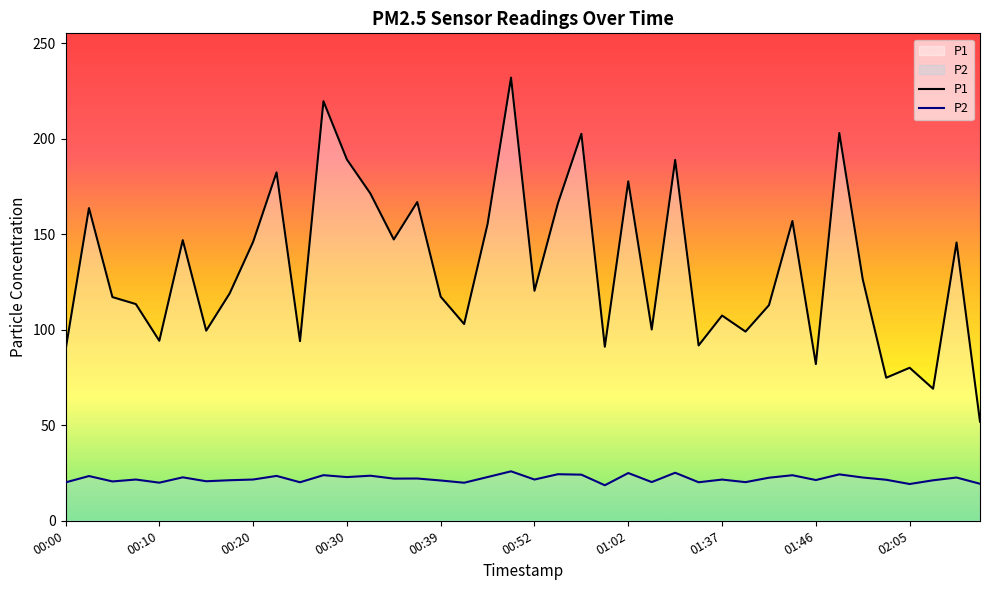

True or false: P1 and P2 cross at least once.

False